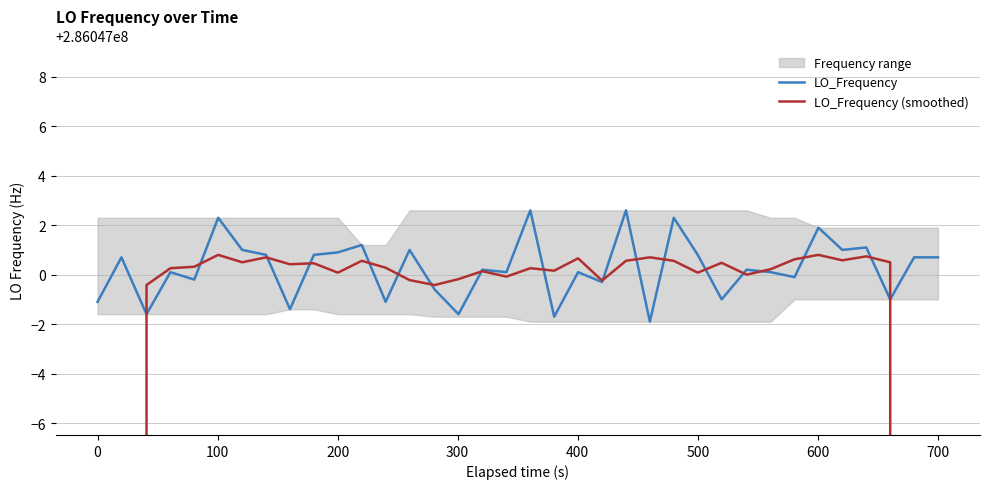

In LO_Frequency (smoothed), how many points are lower than both neighbors (excluding endpoints)?

10